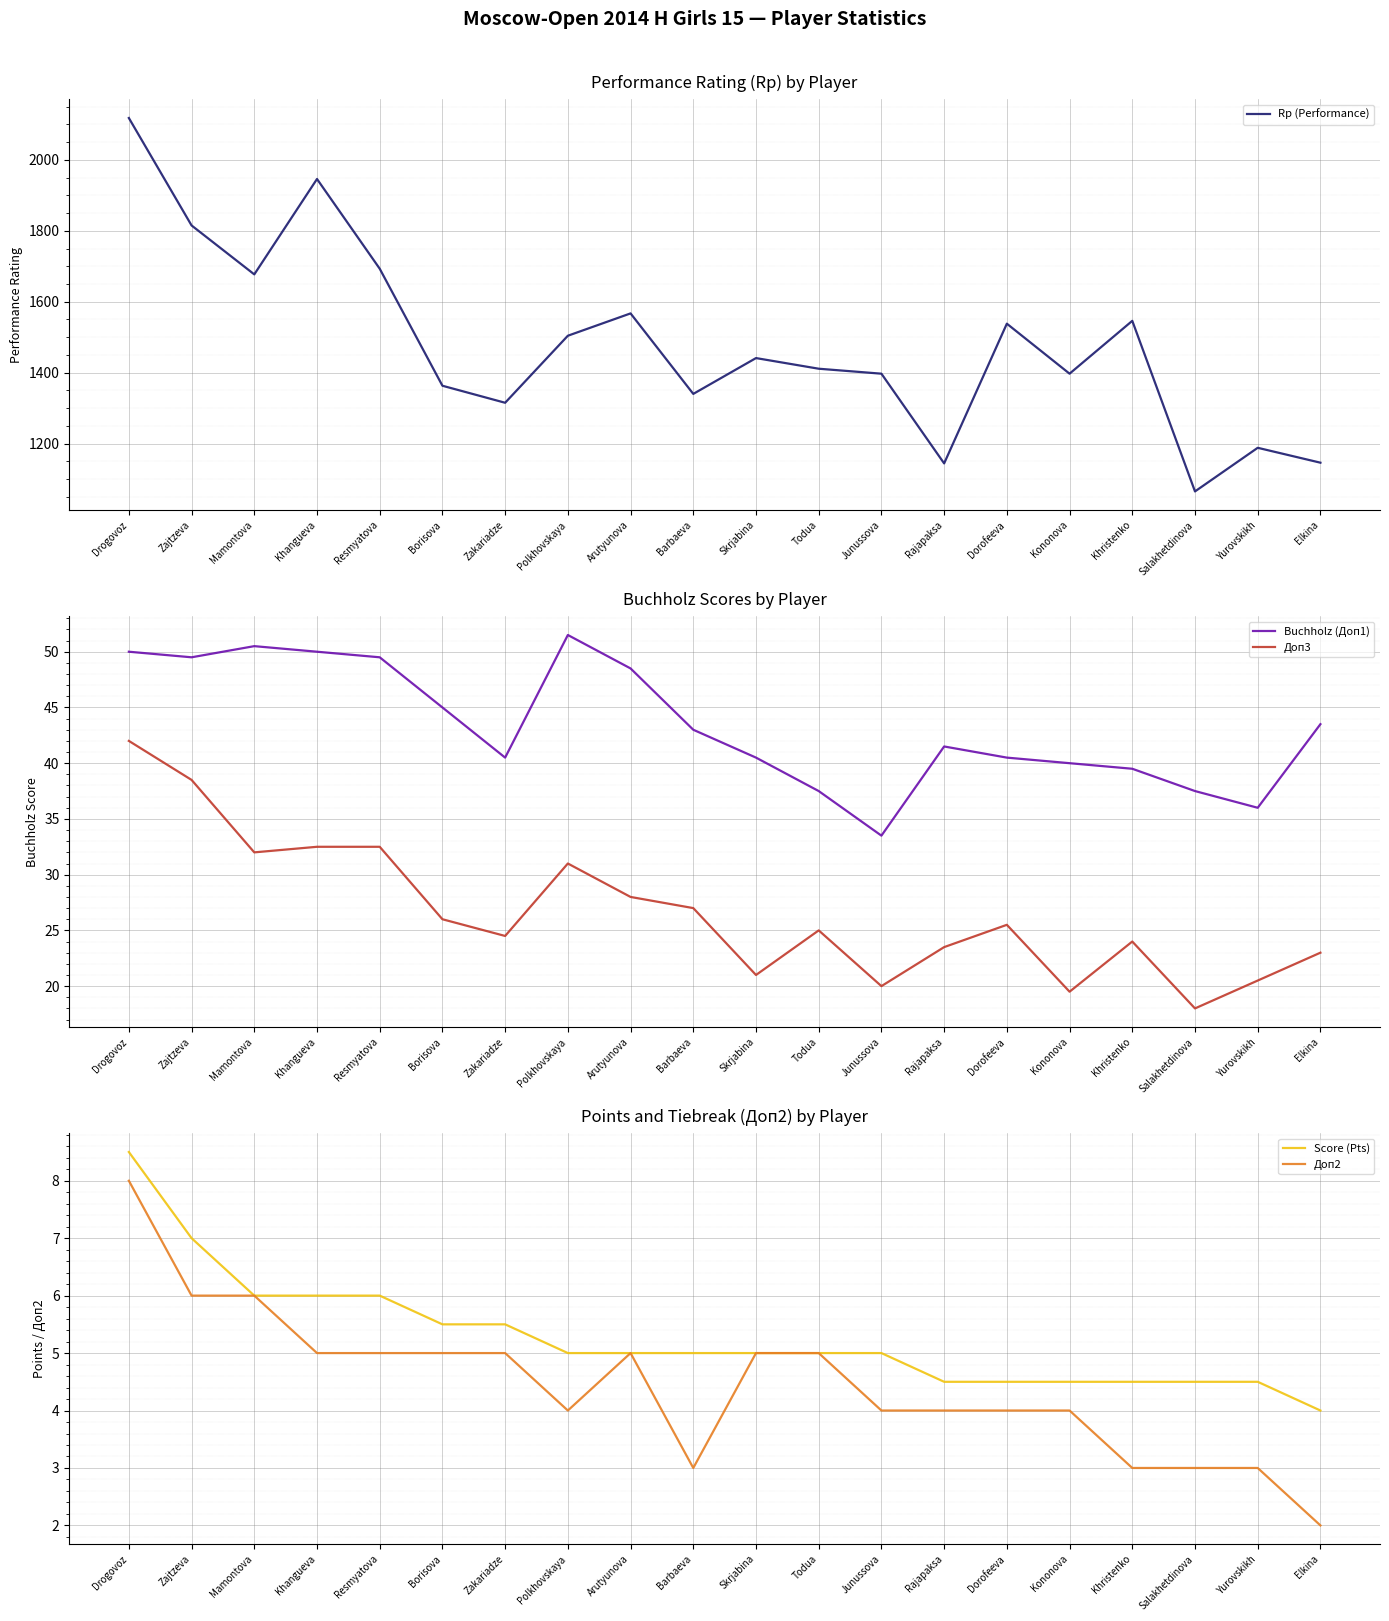

True or false: Доп2 has a value of 3.2 at Drogovoz.

False